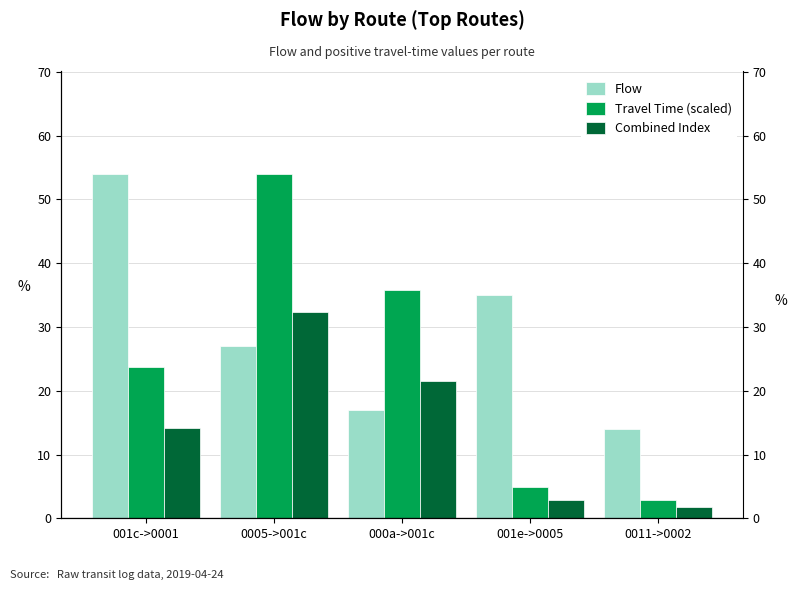

What are all the series names shown in the legend?

Flow, Travel Time (scaled), Combined Index